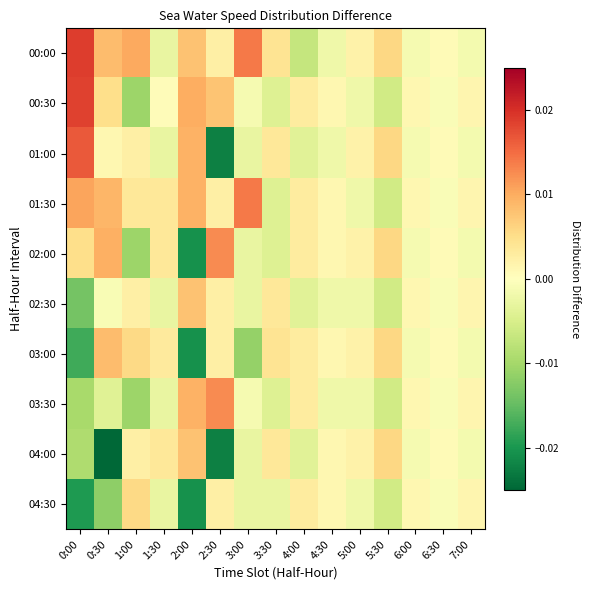

Count the number of categories in the chart.

15